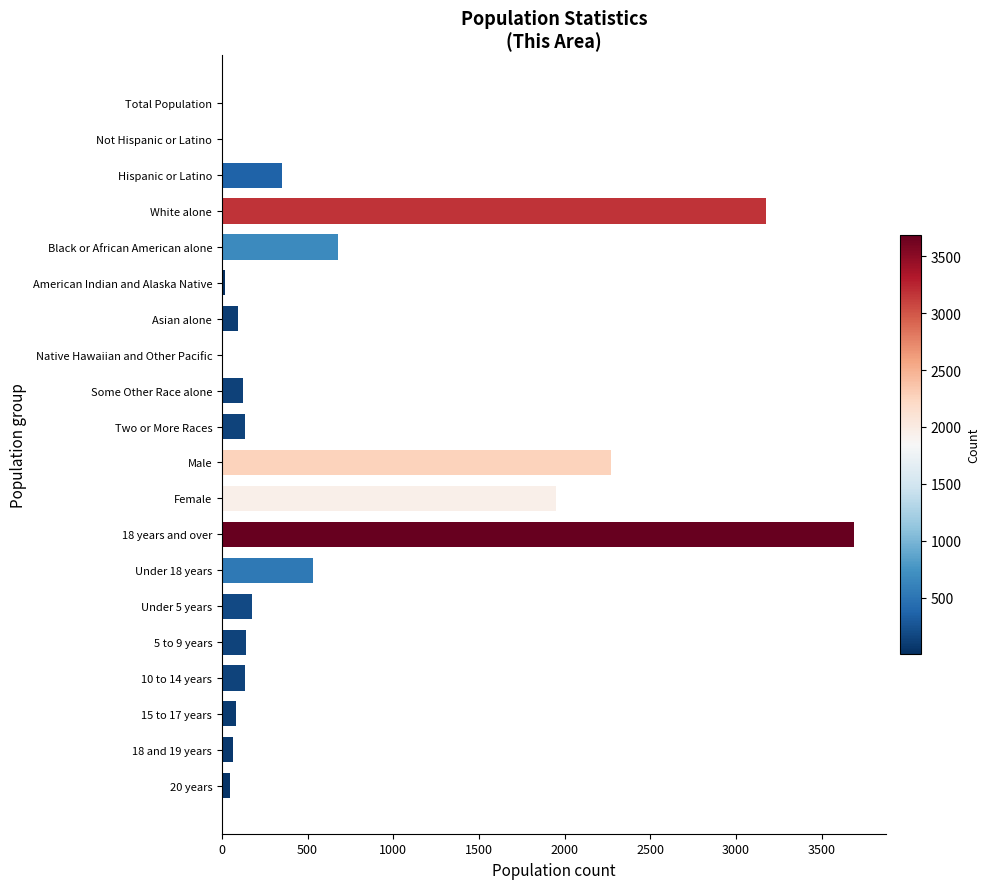

How many series are shown in this chart?

1